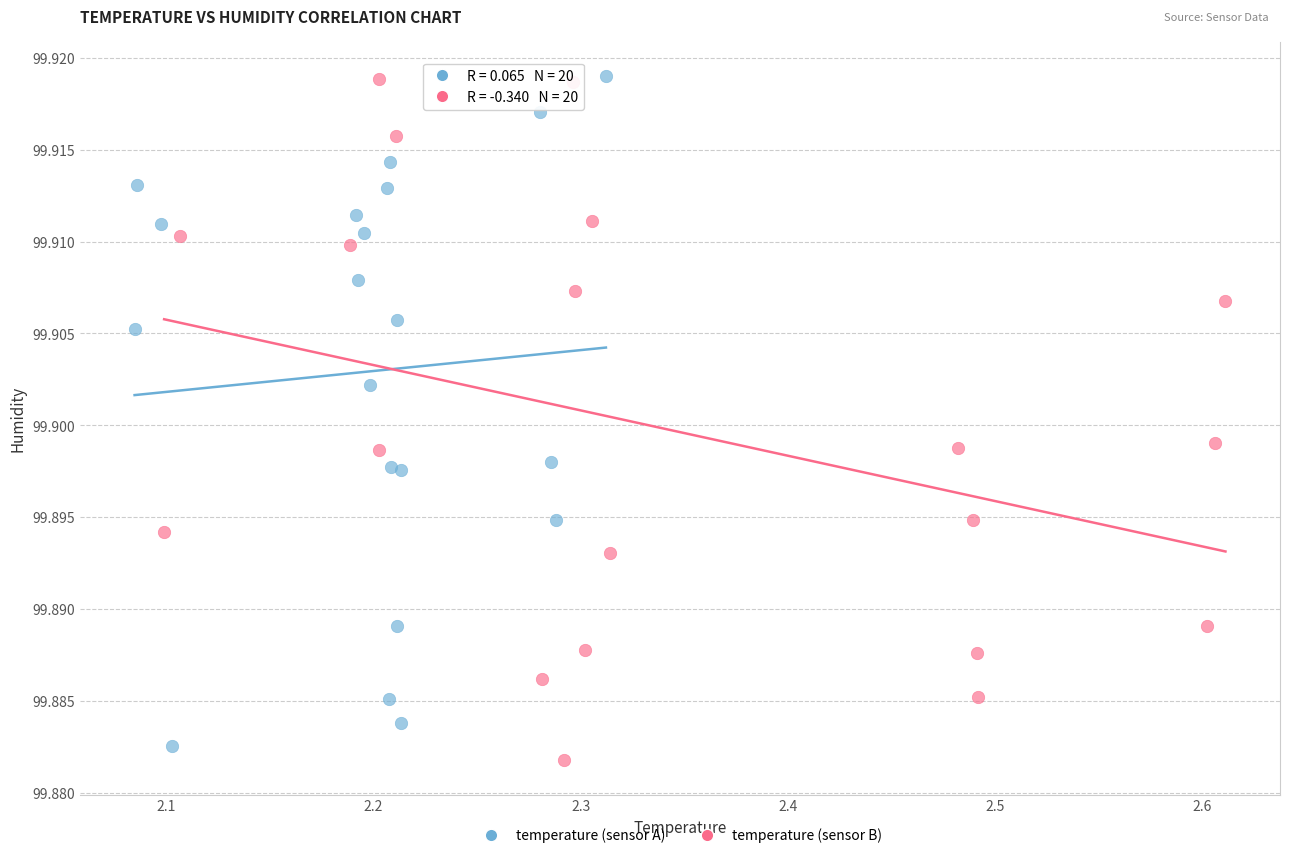

What are all the series names shown in the legend?

temperature (sensor A), temperature (sensor B)